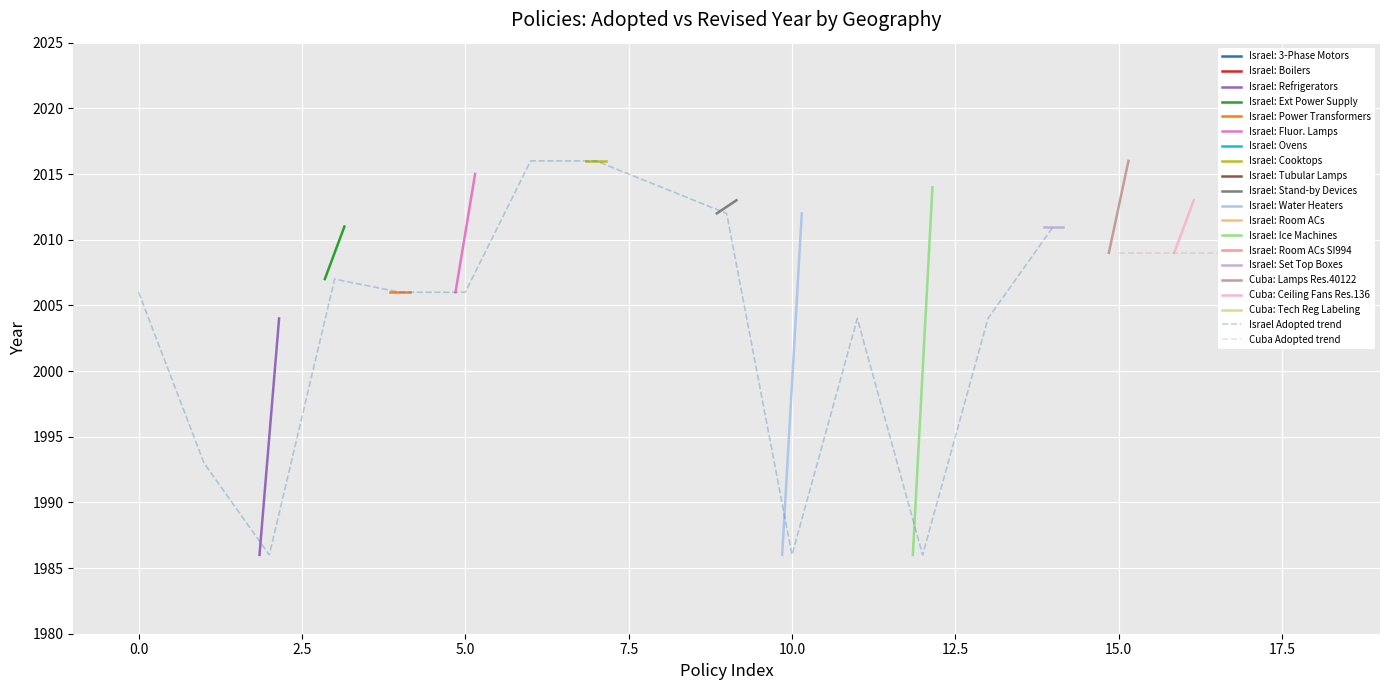

How many values exceed 2006?

6